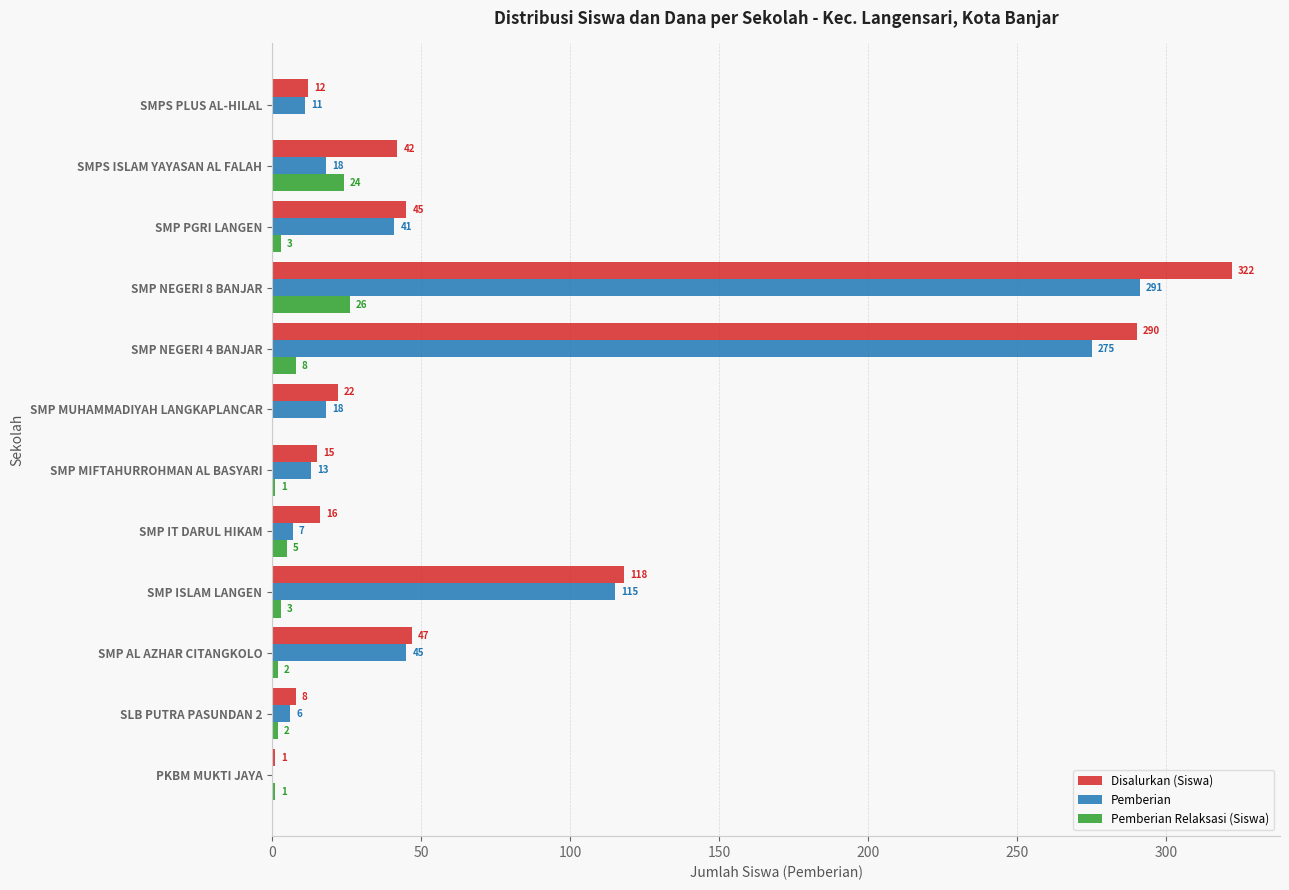

Read the Pemberian value at SLB PUTRA PASUNDAN 2.

6